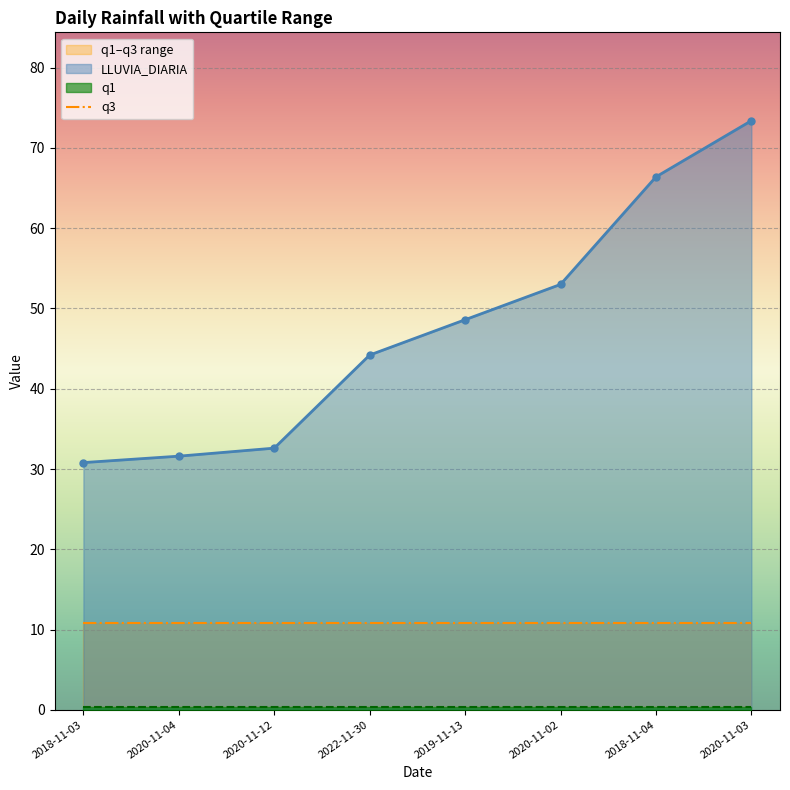

Reading left to right, extract all data points from this chart.

LLUVIA_DIARIA: 2018-11-03=30.8	2020-11-04=31.6	2020-11-12=32.6	2022-11-30=44.2	2019-11-13=48.6	2020-11-02=53.0	2018-11-04=66.4	2020-11-03=73.4
q1: 2018-11-03=0.4	2020-11-04=0.4	2020-11-12=0.4	2022-11-30=0.4	2019-11-13=0.4	2020-11-02=0.4	2018-11-04=0.4	2020-11-03=0.4
q3: 2018-11-03=10.8	2020-11-04=10.8	2020-11-12=10.8	2022-11-30=10.8	2019-11-13=10.8	2020-11-02=10.8	2018-11-04=10.8	2020-11-03=10.8